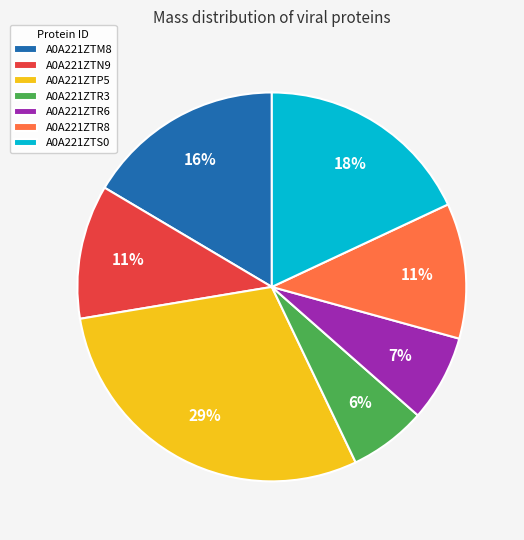

The A0A221ZTM8 slice represents 16% of the pie. True or false?

True